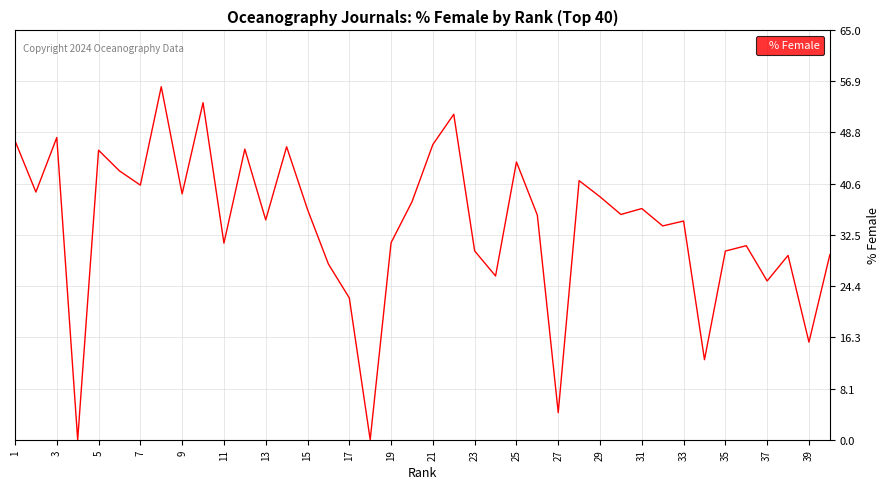

What is the difference between the second highest and minimum values?

53.5